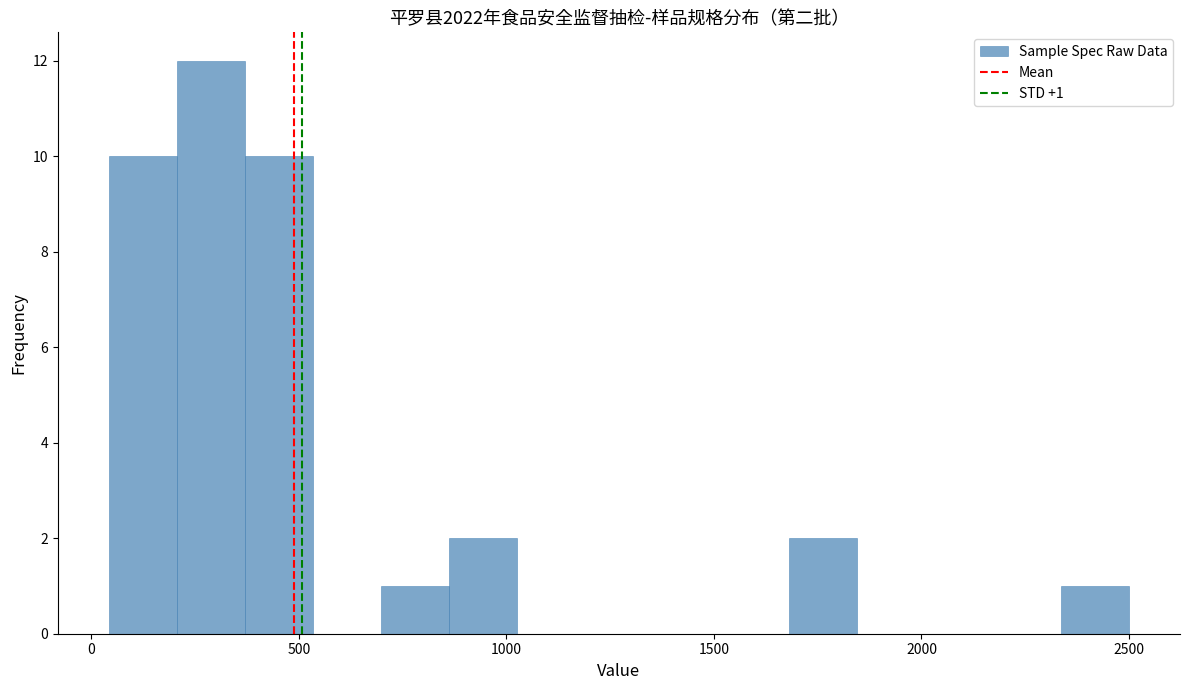

Around what value on the x-axis is the tallest bar? Give the approximate position of its centre, as read against the axis.

300